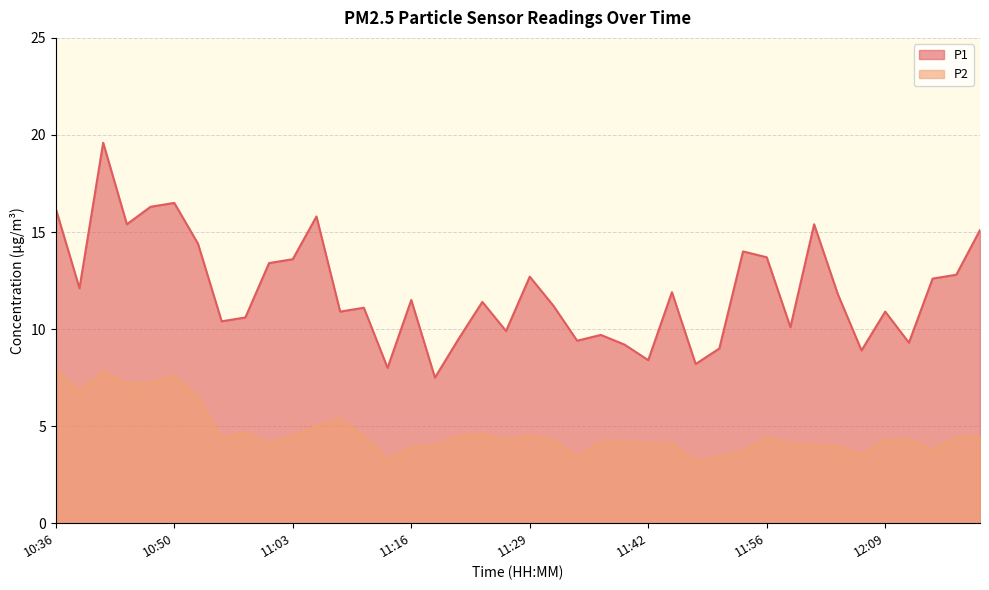

True or false: P2 and P1 intersect in this chart.

False